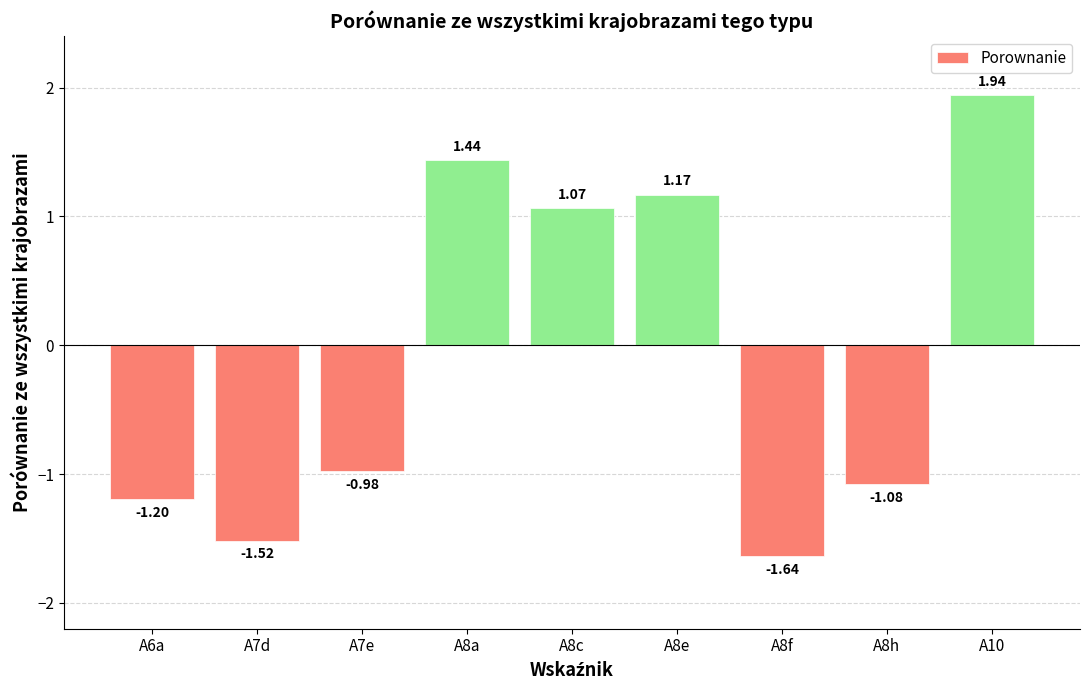

Are the bars horizontal?

No